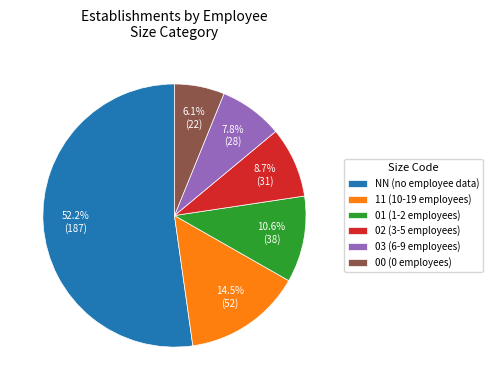

Does any single category account for the majority?

Yes